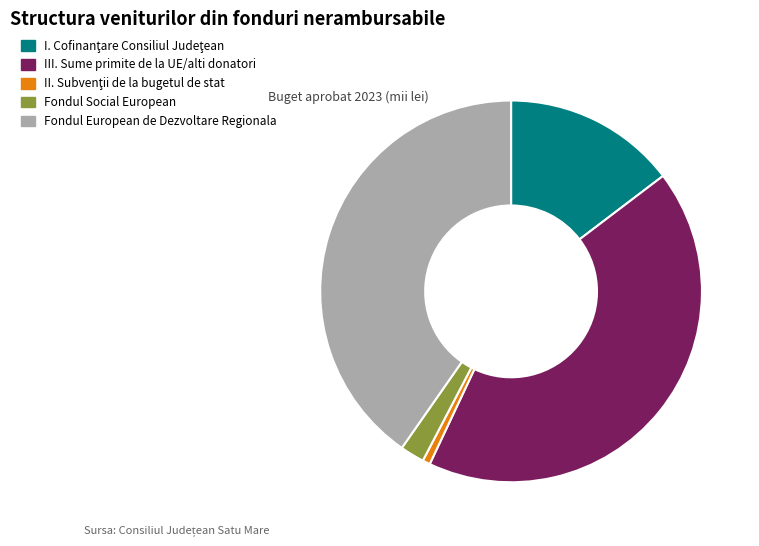

Is there a majority slice in this chart?

No